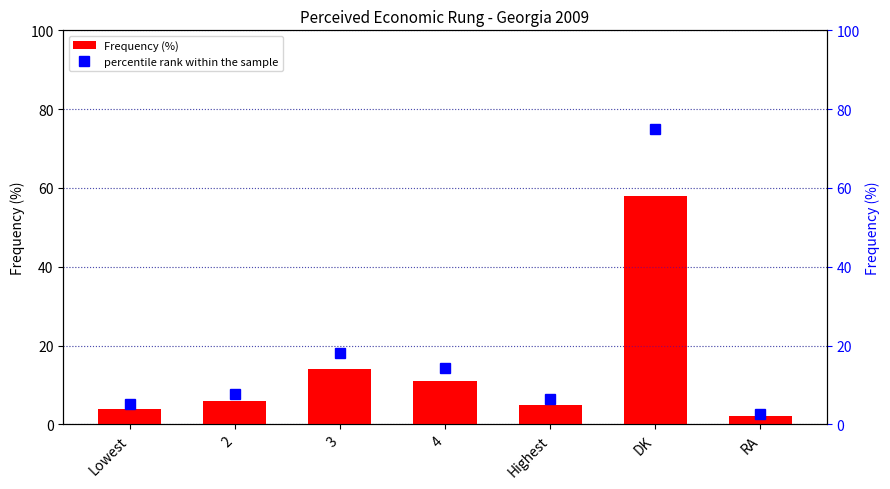

Reading left to right, list all the values displayed in this chart.

Frequency (%): 4.0	6.0	14.0	11.0	5.0	58.0	2.0
percentile rank within the sample: 5.2	7.8	18.1	14.2	6.5	75.0	2.6